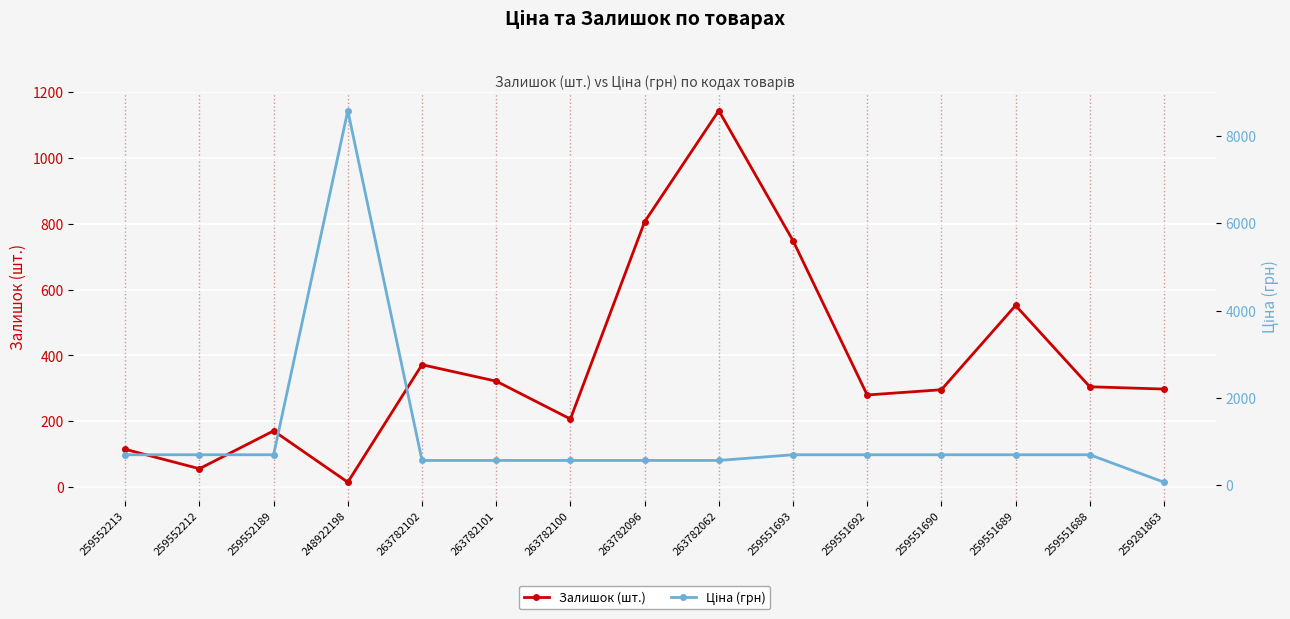

At how many categories does at least one series exceed 6650?

1